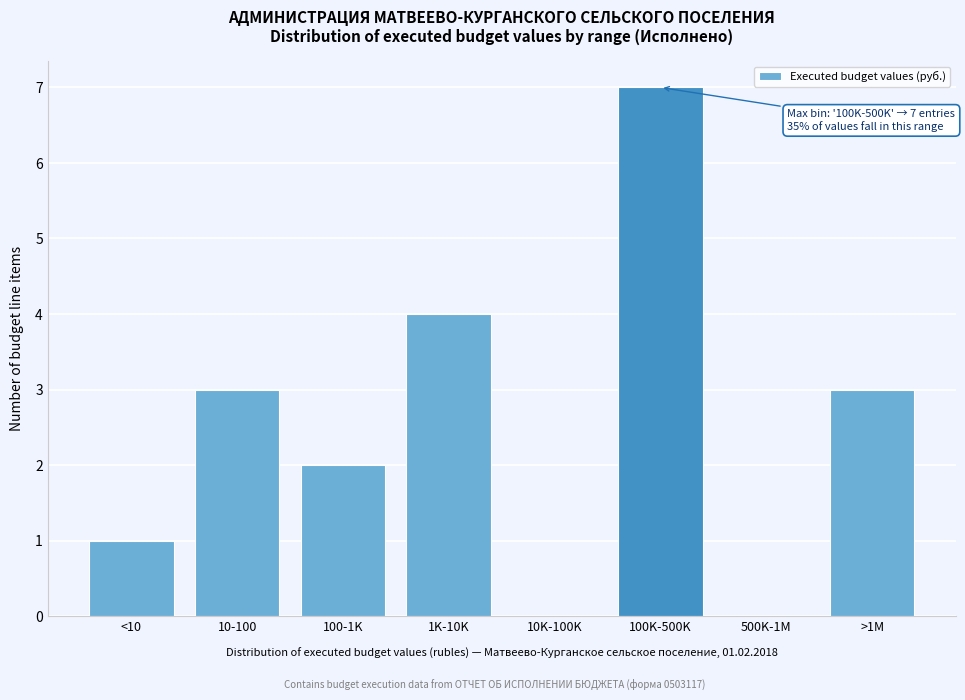

Reading right to left, extract all data points from this chart.

>1M=3	500K-1M=0	100K-500K=7	10K-100K=0	1K-10K=4	100-1K=2	10-100=3	<10=1